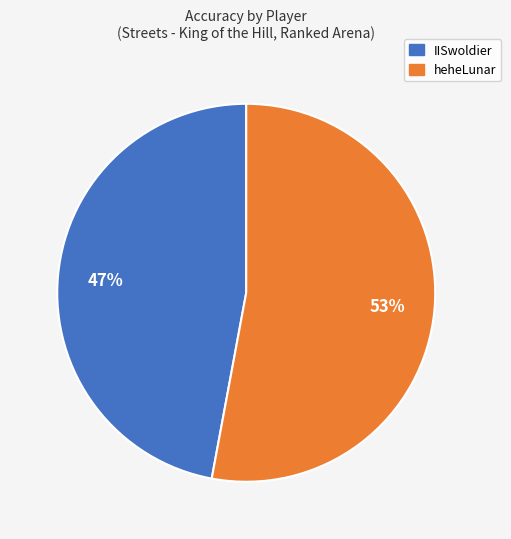

What is the majority slice?

heheLunar